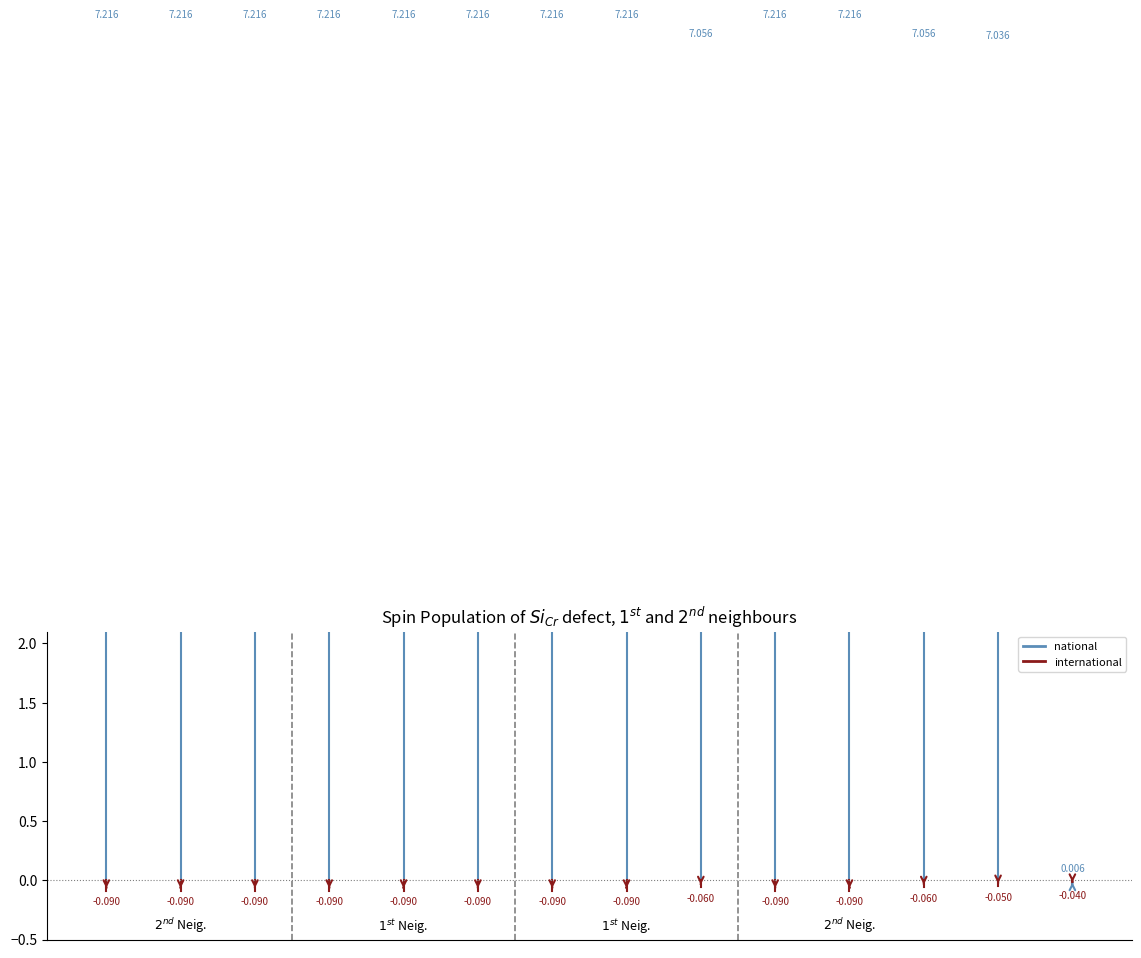

The national series shows -4.0 at 0. True or false?

False